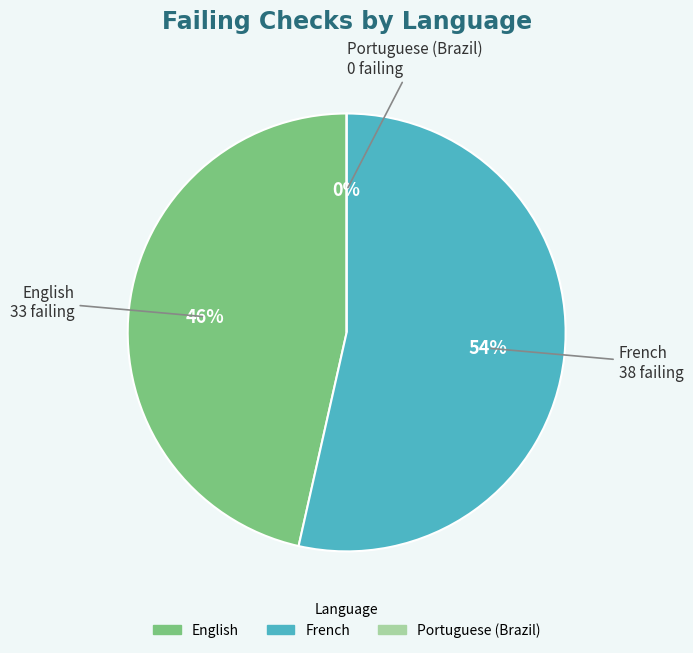

Is it true that French is 41% of the pie?

False